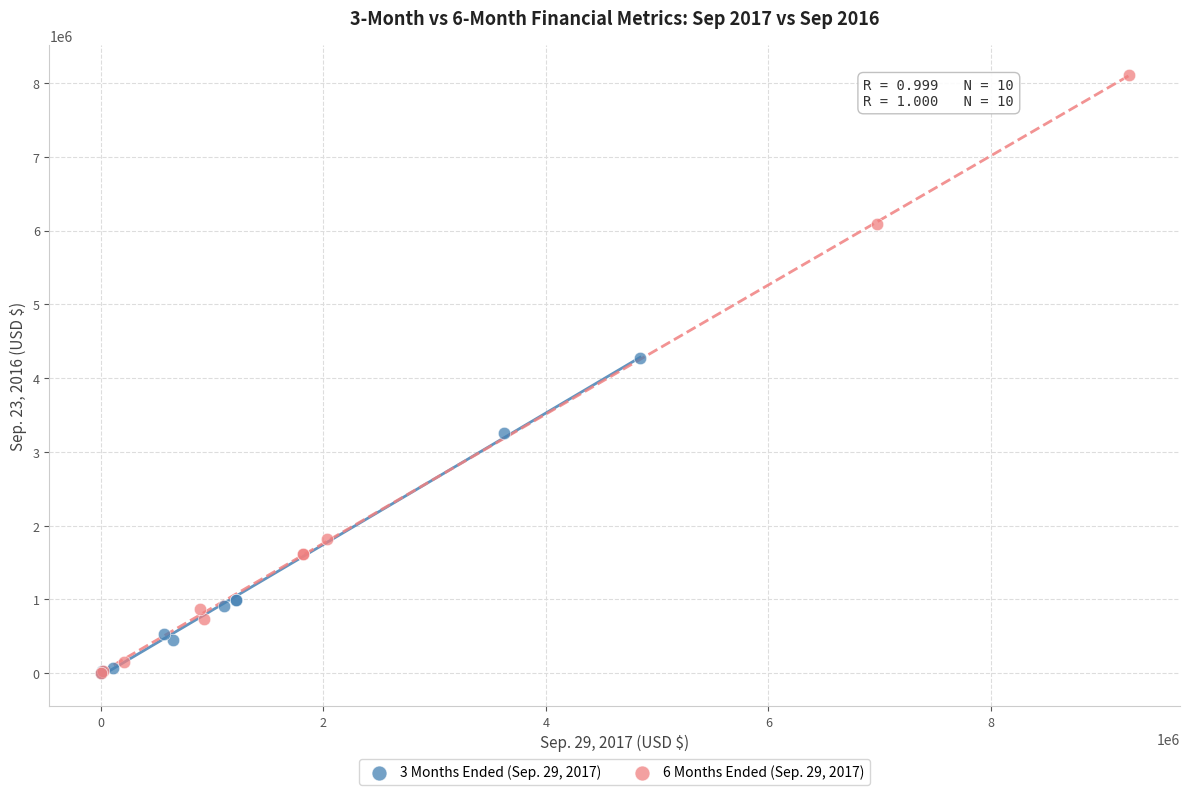

What are all the series names shown in the legend?

3 Months Ended (Sep. 29, 2017), 6 Months Ended (Sep. 29, 2017)